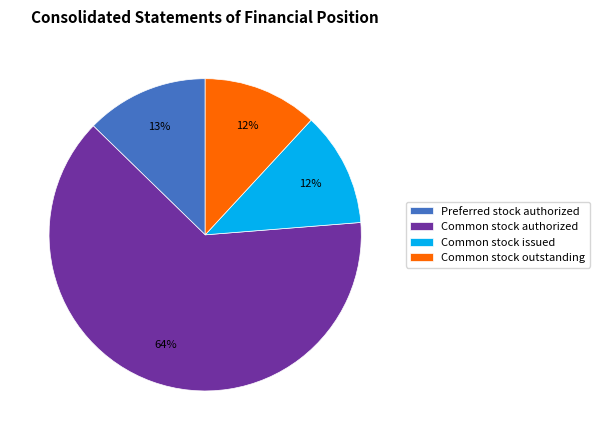

The Common stock authorized slice represents 64% of the pie. True or false?

True